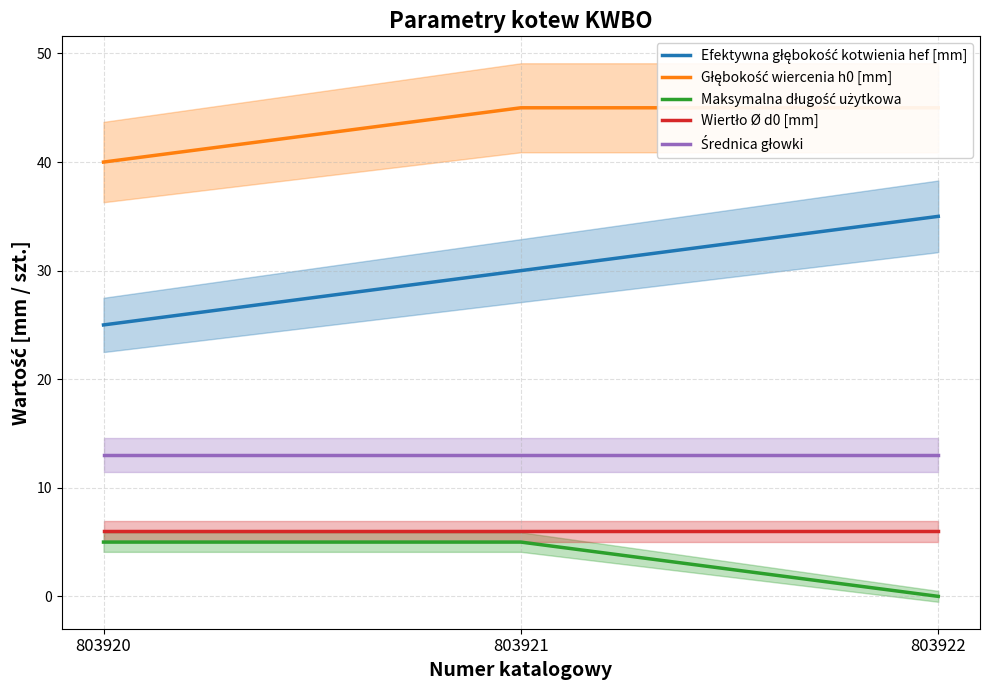

Count the number of categories in the chart.

3